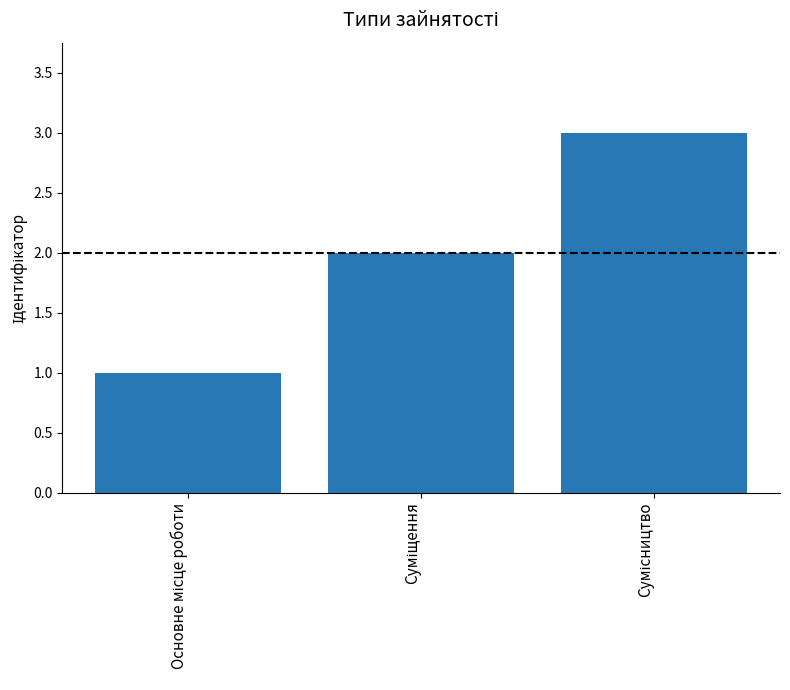

What is the maximum value shown in the chart?

3